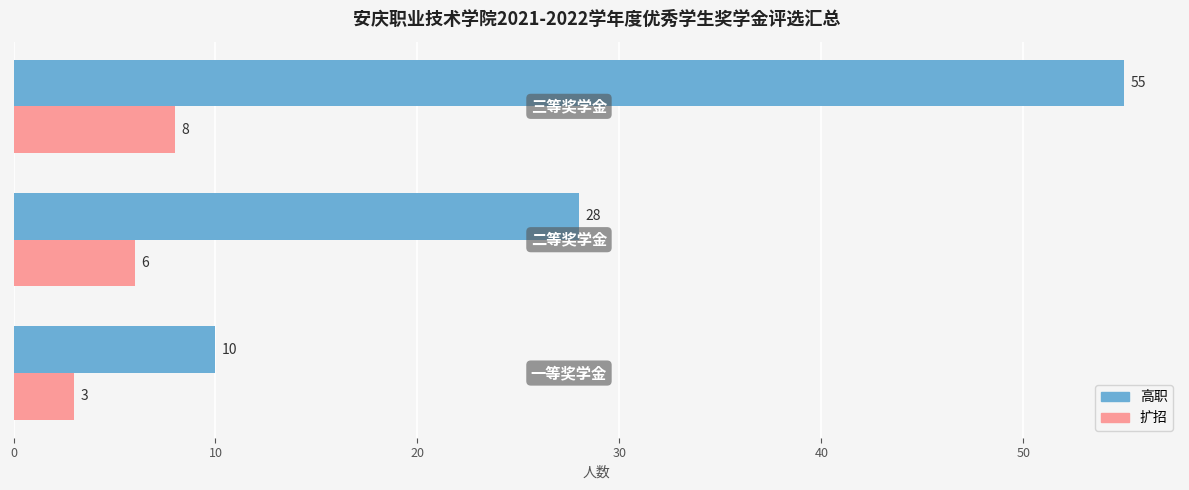

What is the sum of all 扩招 values?

17